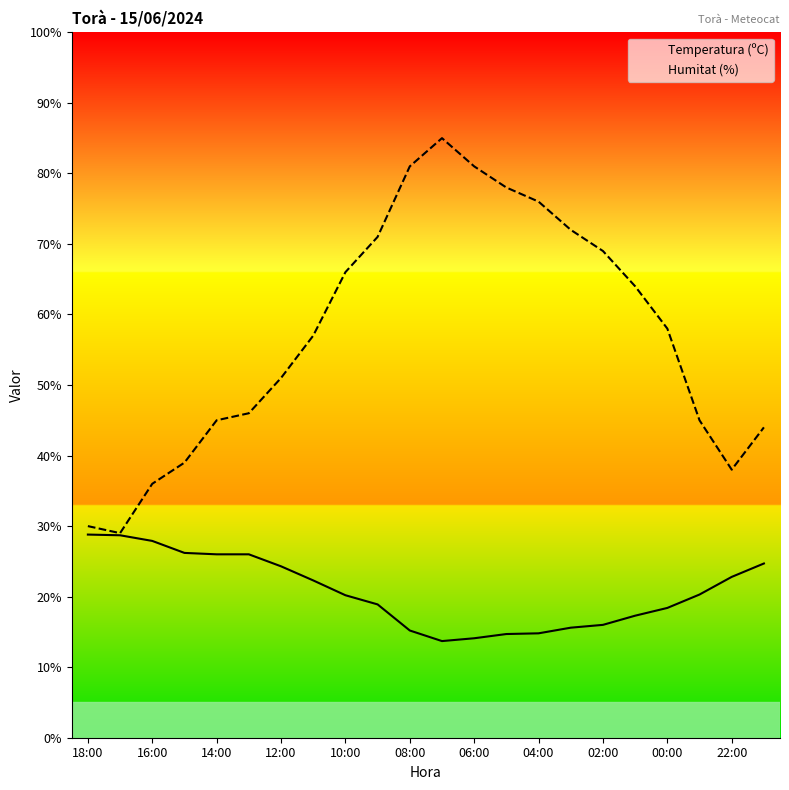

Which series has the largest range (max minus min)?

Humitat (%)